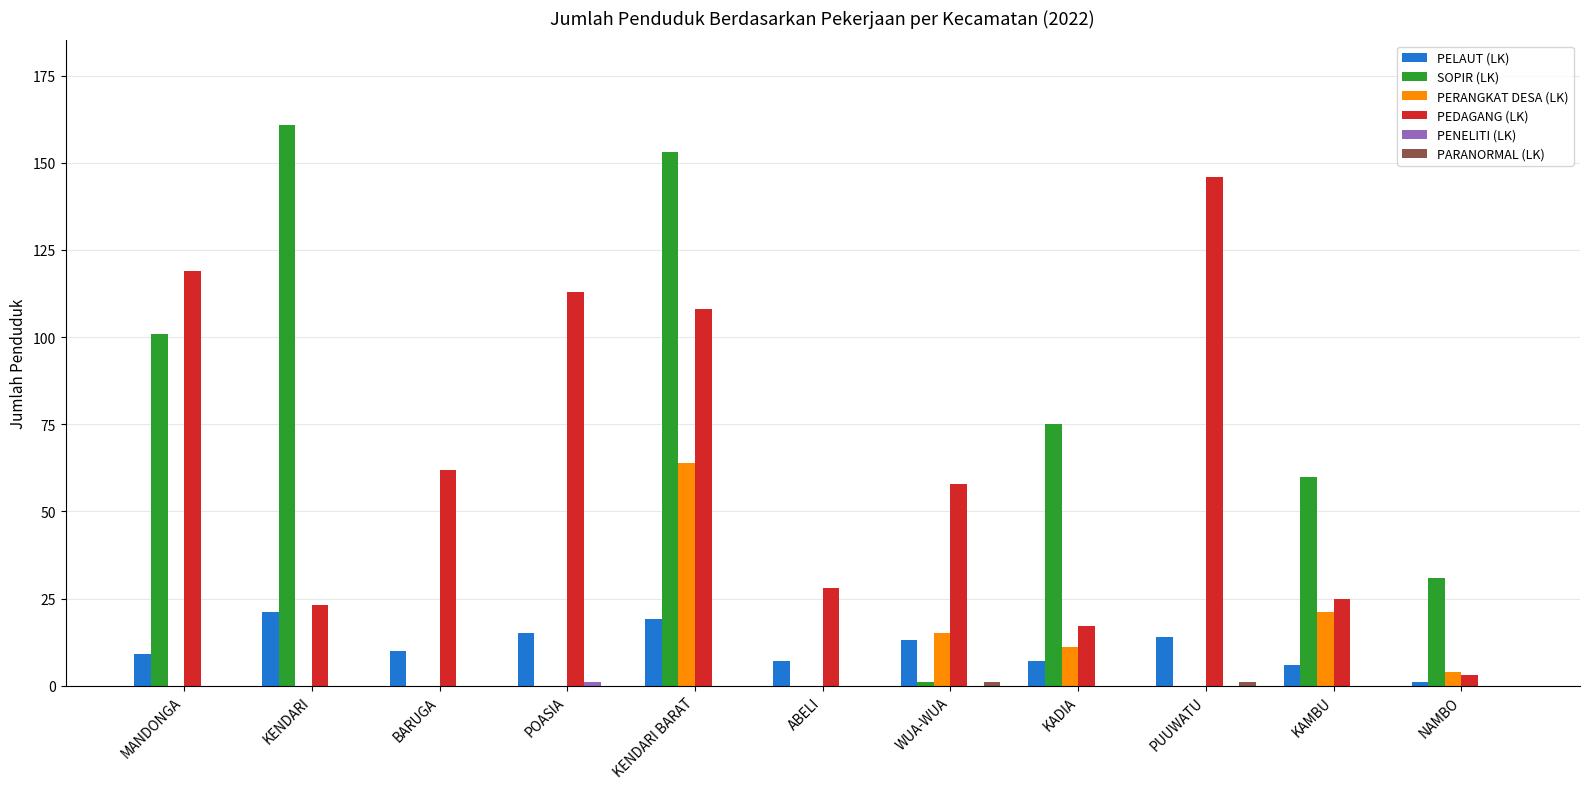

What is the greatest value displayed?

161